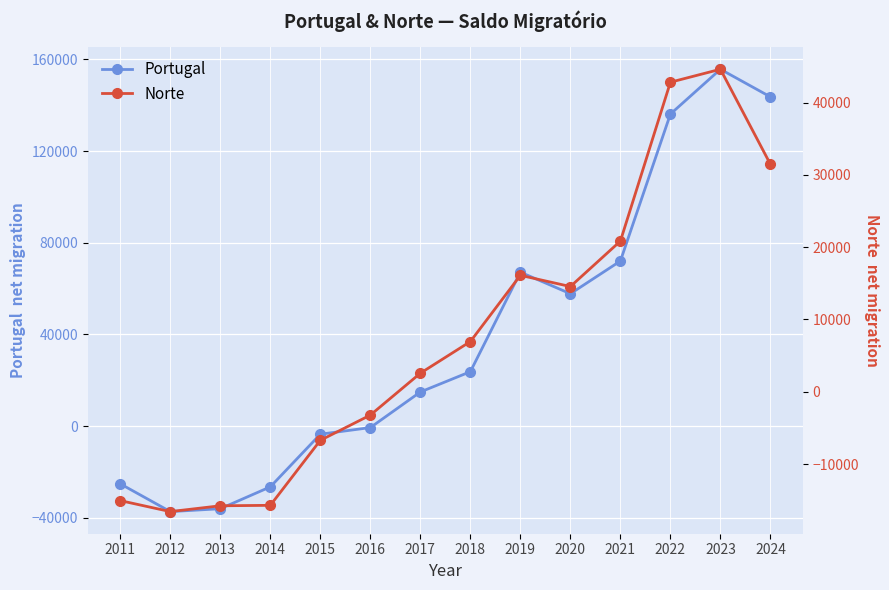

After their last crossing, which series has the higher values: Portugal or Norte?

Portugal